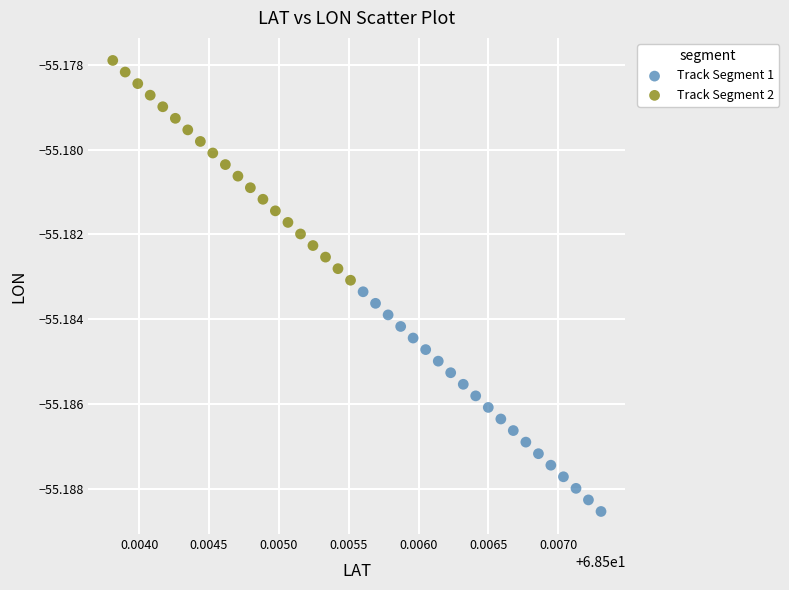

Which series contains the lowest Y value?

Track Segment 1